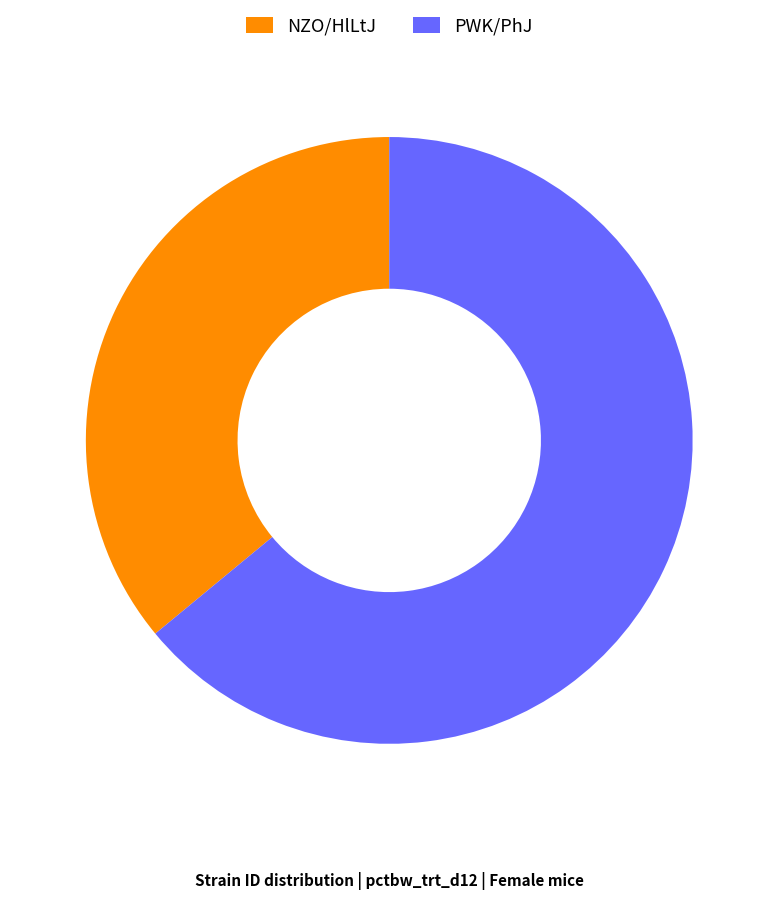

Which category accounts for the majority?

PWK/PhJ